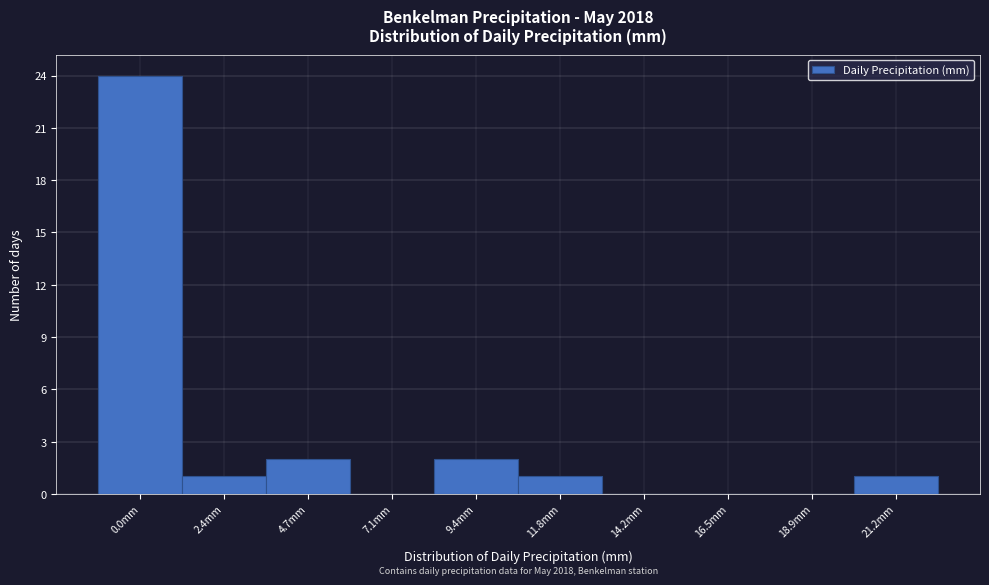

Reading right to left, transcribe all the data shown in this chart.

21.2mm=1	18.9mm=0	16.5mm=0	14.2mm=0	11.8mm=1	9.4mm=2	7.1mm=0	4.7mm=2	2.4mm=1	0.0mm=24